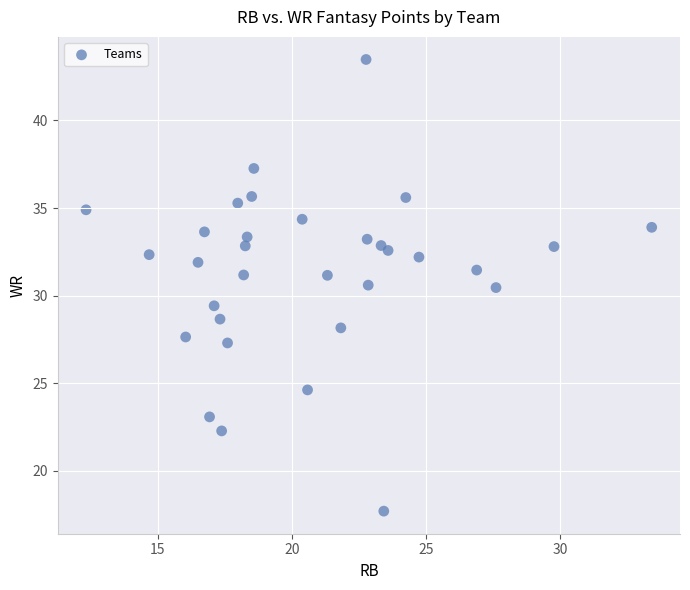

What is the range of X values (max minus min)?

21.1